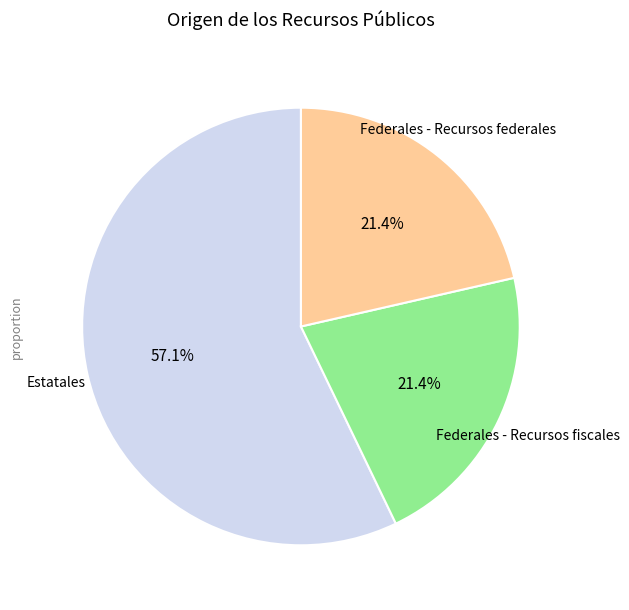

Is there a majority slice in this chart?

Yes